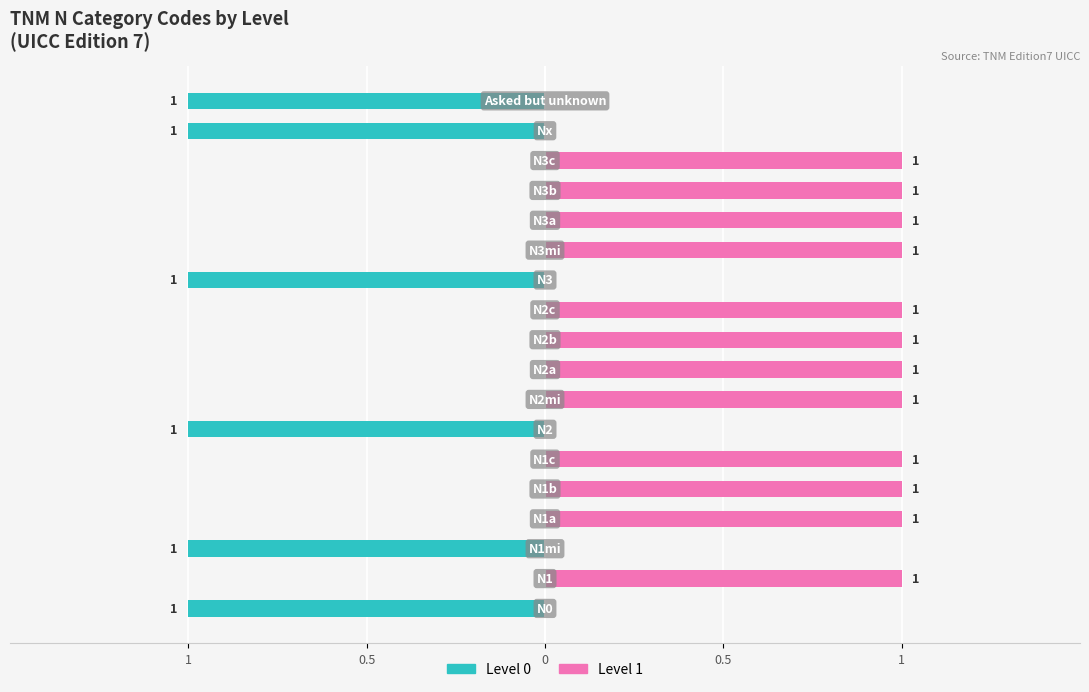

What is the lowest value of the Level 0 series?

-1